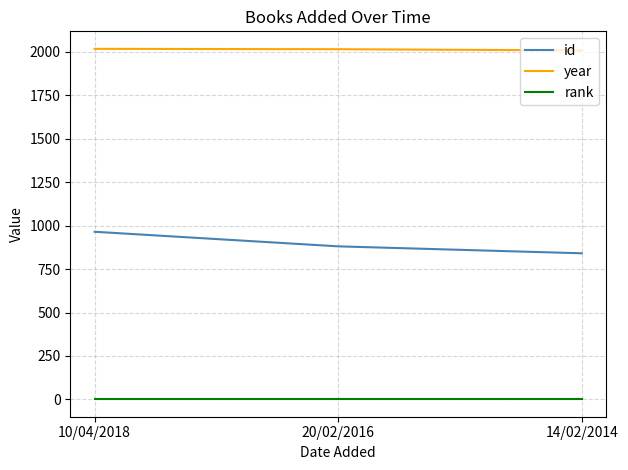

What are all the series names shown in the legend?

id, year, rank